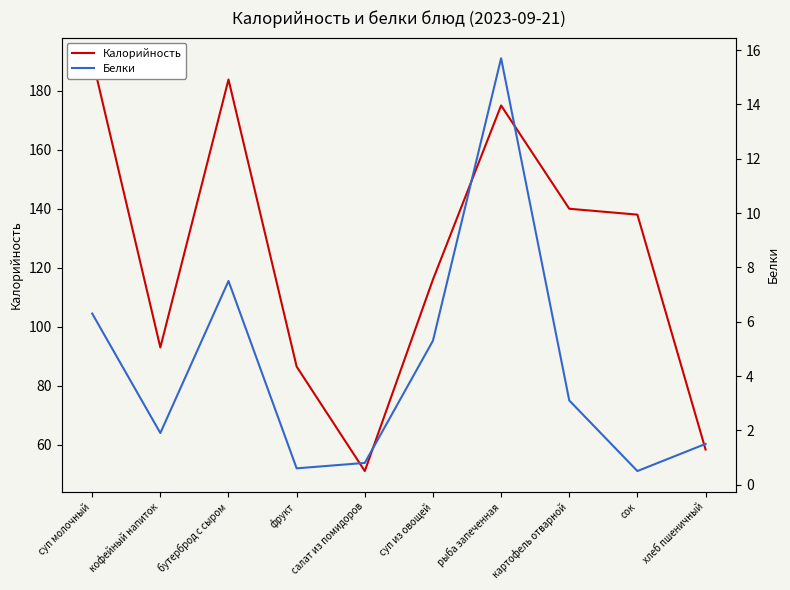

Reading left to right, list all the values displayed in this chart.

Калорийность: 191.0	93.0	183.8	86.5	51.1	116.0	175.0	140.0	138.0	58.4
Белки: 6.3	1.9	7.5	0.6	0.8	5.3	15.7	3.1	0.5	1.5